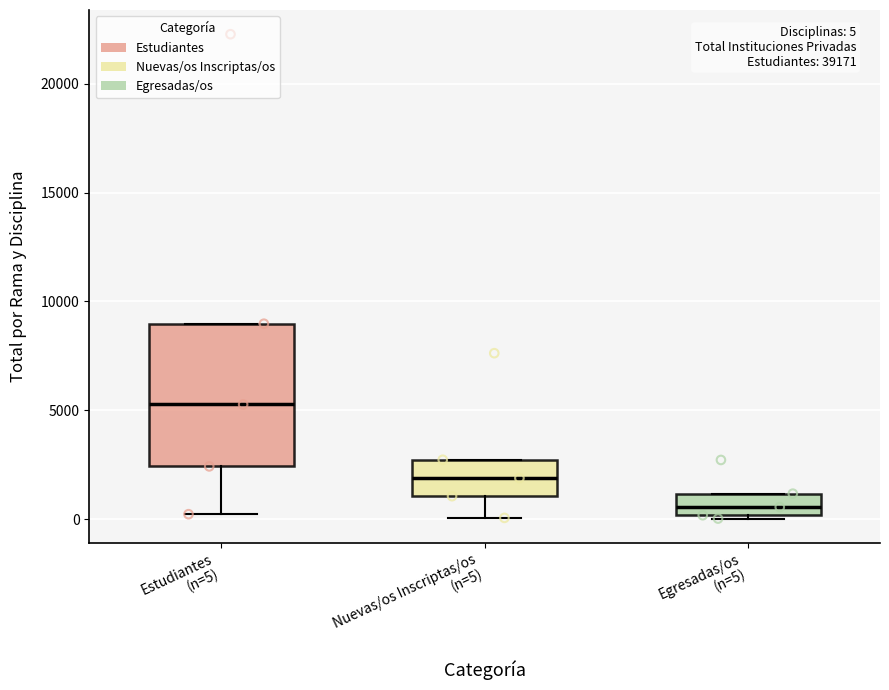

Comparing the boxes themselves (not the whiskers), which one is the tallest?

Estudiantes (n=5)